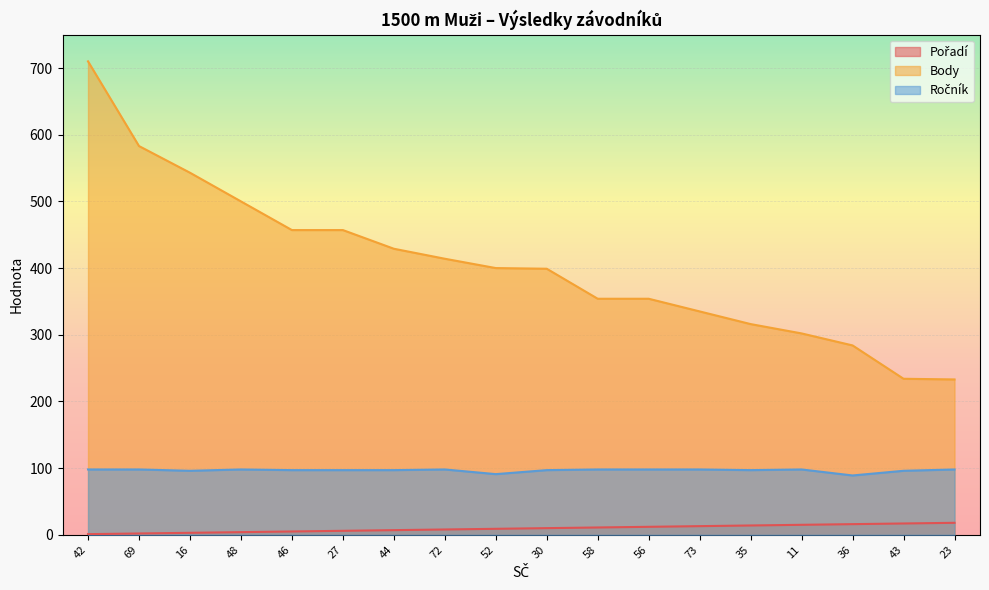

What is the difference between the maximum and minimum values in the Pořadí series?

17